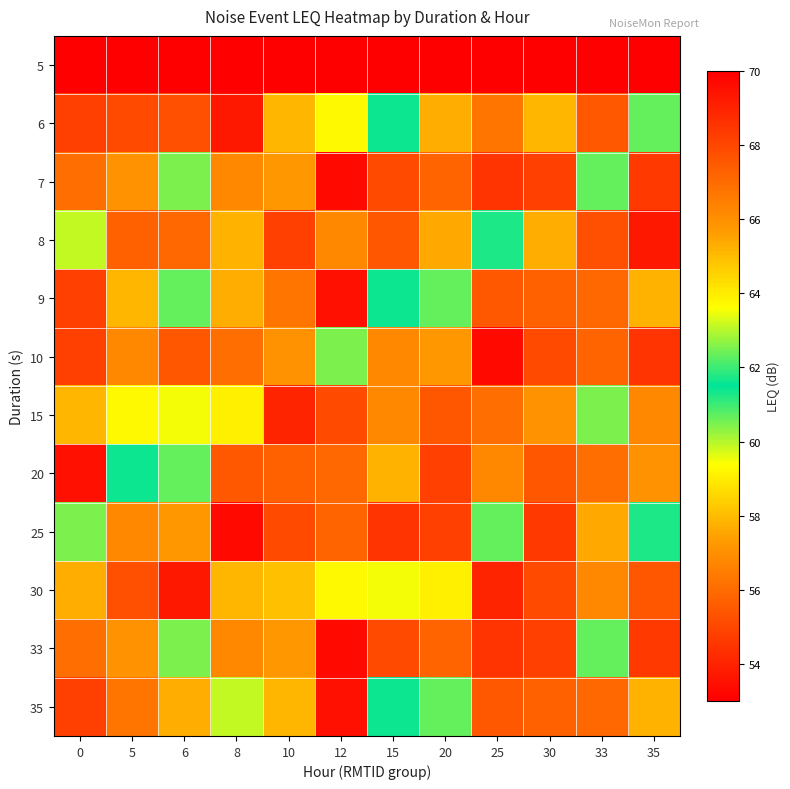

Reading left to right, extract all data points from this chart.

5: 0=5.0	5=6.0	6=7.0	8=8.0	10=9.0	12=10.0	15=15.0	20=20.0	25=25.0	30=30.0	33=33.0	35=35.0
6: 0=54.8	5=55.1	6=55.2	8=53.7	10=57.9	12=59.3	15=61.6	20=57.7	25=56.3	30=65.1	33=55.5	35=60.7
7: 0=56.1	5=57.1	6=60.5	8=56.8	10=57.2	12=53.3	15=55.1	20=55.8	25=54.5	30=54.8	33=60.7	35=54.6
8: 0=59.9	5=55.7	6=55.9	8=57.8	10=54.8	12=56.8	15=55.4	20=57.6	25=61.7	30=57.7	33=55.2	35=53.7
9: 0=68.2	5=65.1	6=60.7	8=57.7	10=56.3	12=53.5	15=61.6	20=60.7	25=55.5	30=55.7	33=55.9	35=57.8
10: 0=54.8	5=56.8	6=55.4	8=56.1	10=57.1	12=60.5	15=56.8	20=57.2	25=53.3	30=55.1	33=55.8	35=54.5
15: 0=57.9	5=59.3	6=59.5	8=59.1	10=54.0	12=55.1	15=56.8	20=55.4	25=56.1	30=57.1	33=60.5	35=56.8
20: 0=53.5	5=61.6	6=60.7	8=55.5	10=55.7	12=55.9	15=57.8	20=54.8	25=56.8	30=55.4	33=56.1	35=57.1
25: 0=60.5	5=56.8	6=57.2	8=53.3	10=55.1	12=55.8	15=54.5	20=54.8	25=60.7	30=54.6	33=57.6	35=61.7
30: 0=57.7	5=55.2	6=53.7	8=57.9	10=64.9	12=59.3	15=59.5	20=59.1	25=54.0	30=55.1	33=56.8	35=55.4
33: 0=56.1	5=57.1	6=60.5	8=56.8	10=57.2	12=53.3	15=55.1	20=55.8	25=54.5	30=54.8	33=60.7	35=54.6
35: 0=68.2	5=56.3	6=57.7	8=59.9	10=65.1	12=53.5	15=61.6	20=60.7	25=55.5	30=55.7	33=55.9	35=57.8